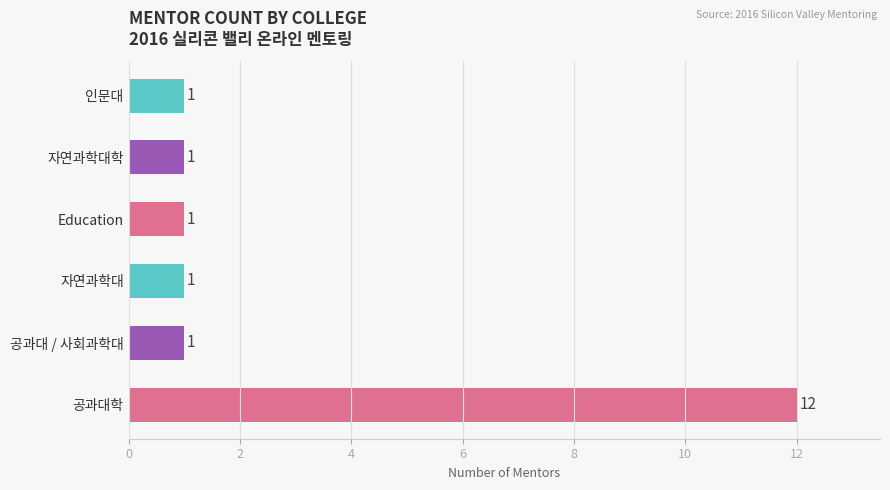

Approximately how many times larger is the value at 자연과학대학 compared to 공과대 / 사회과학대?

1.0